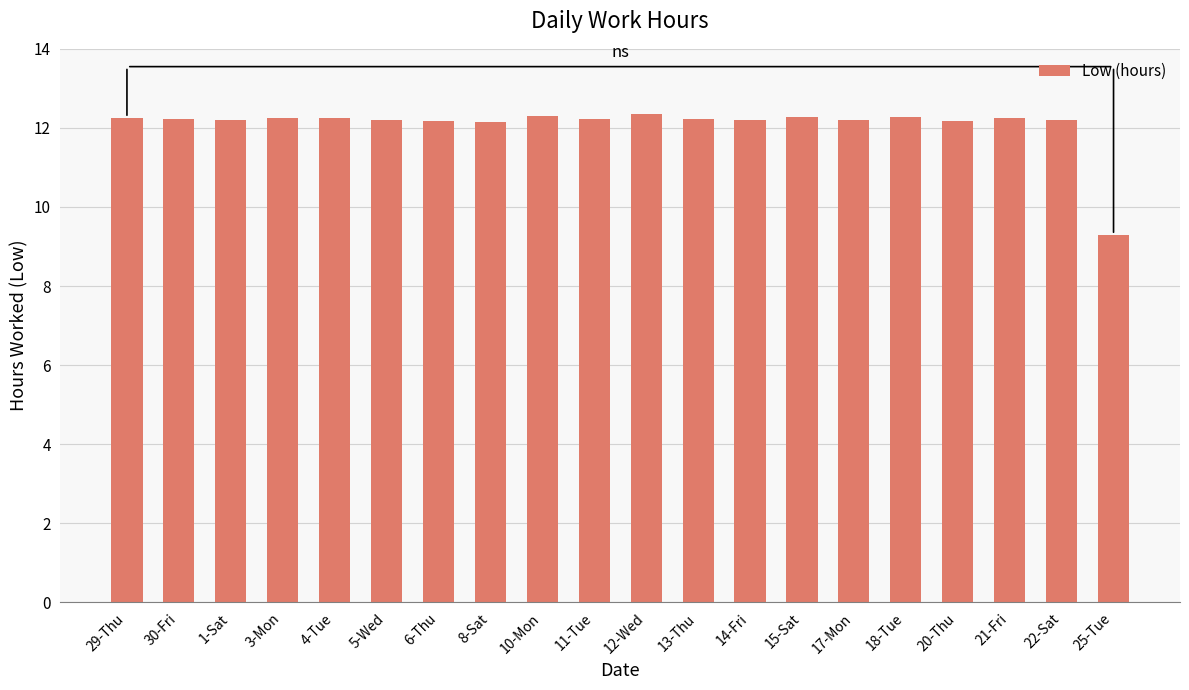

What is the ratio of the value at 29-Thu to the value at 21-Fri?

1.0